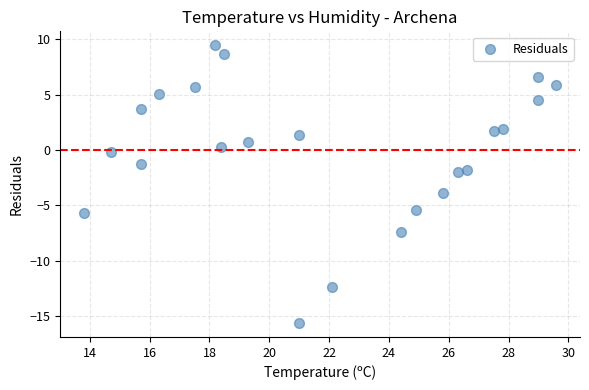

What is the range of Y values (max minus min)?

25.1